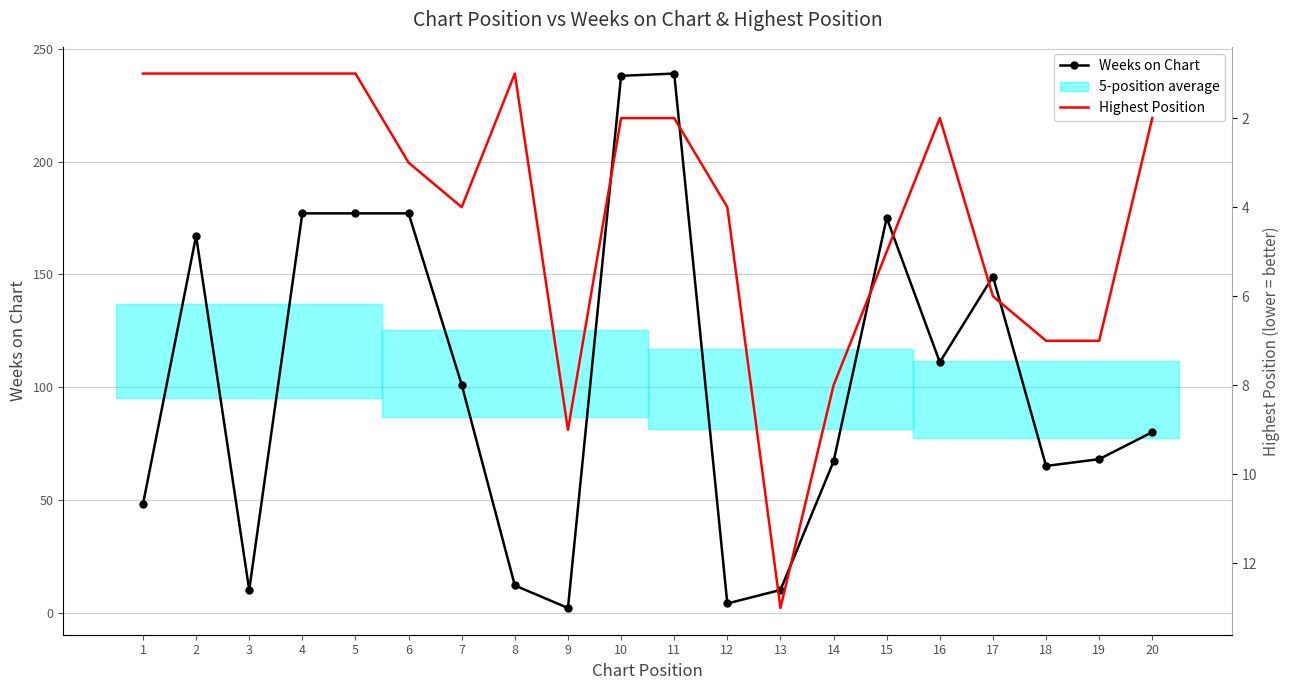

What is the maximum value shown in the chart?

239